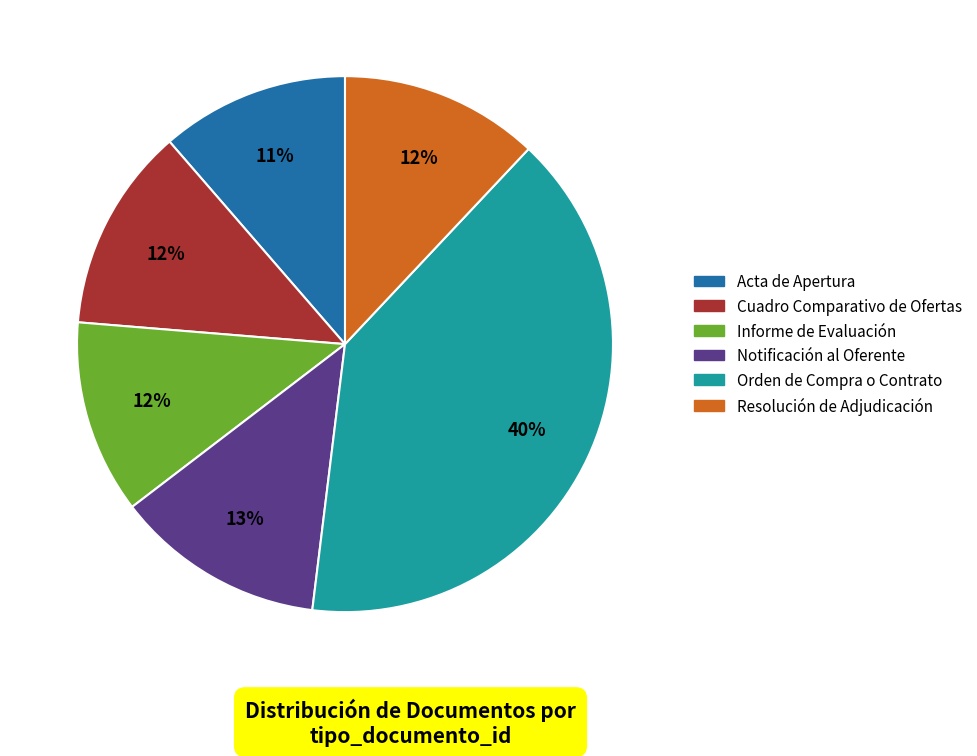

What percentage is the Orden de Compra o Contrato slice, to the nearest percent?

40%